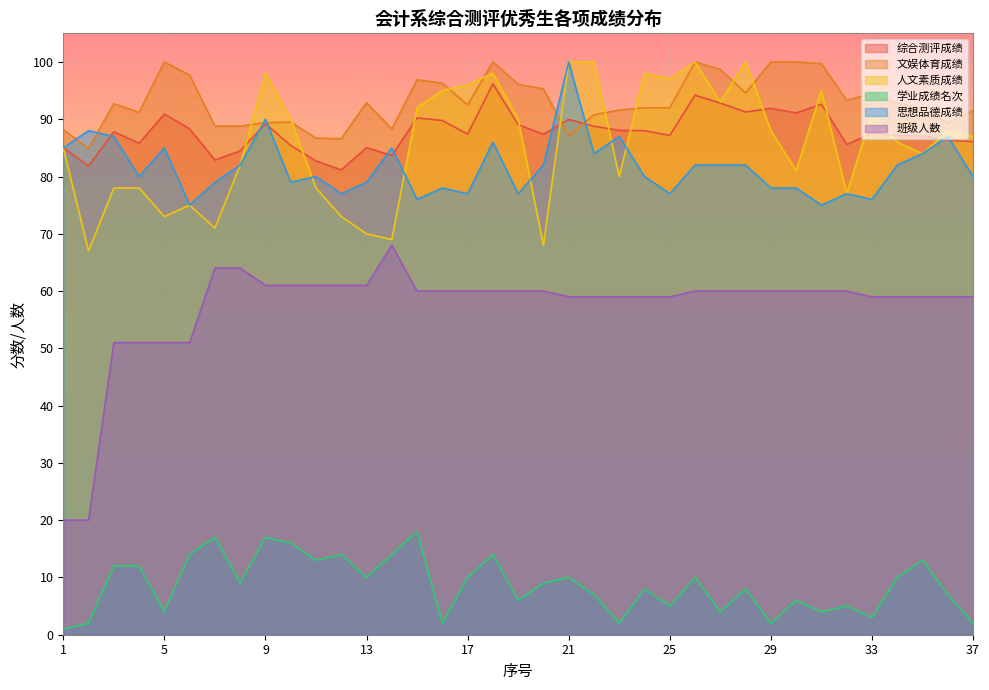

True or false: 文娱体育成绩 and 人文素质成绩 cross at least once.

True